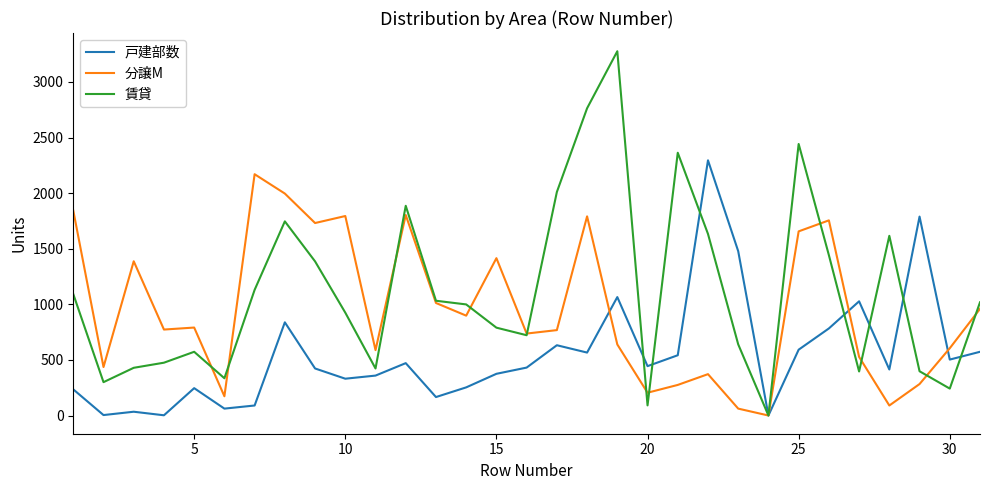

Rank the series by their average value, from highest to lowest.

賃貸, 分譲M, 戸建部数